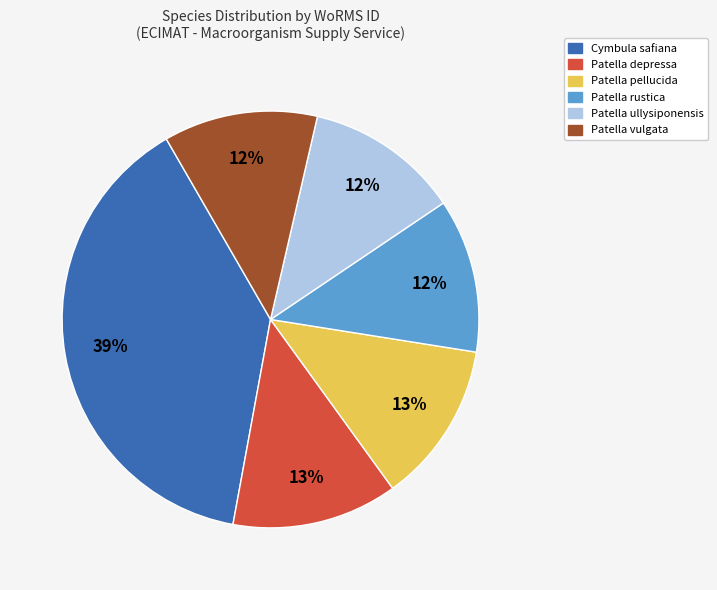

Is the sum of Patella depressa and Cymbula safiana greater than half?

Yes